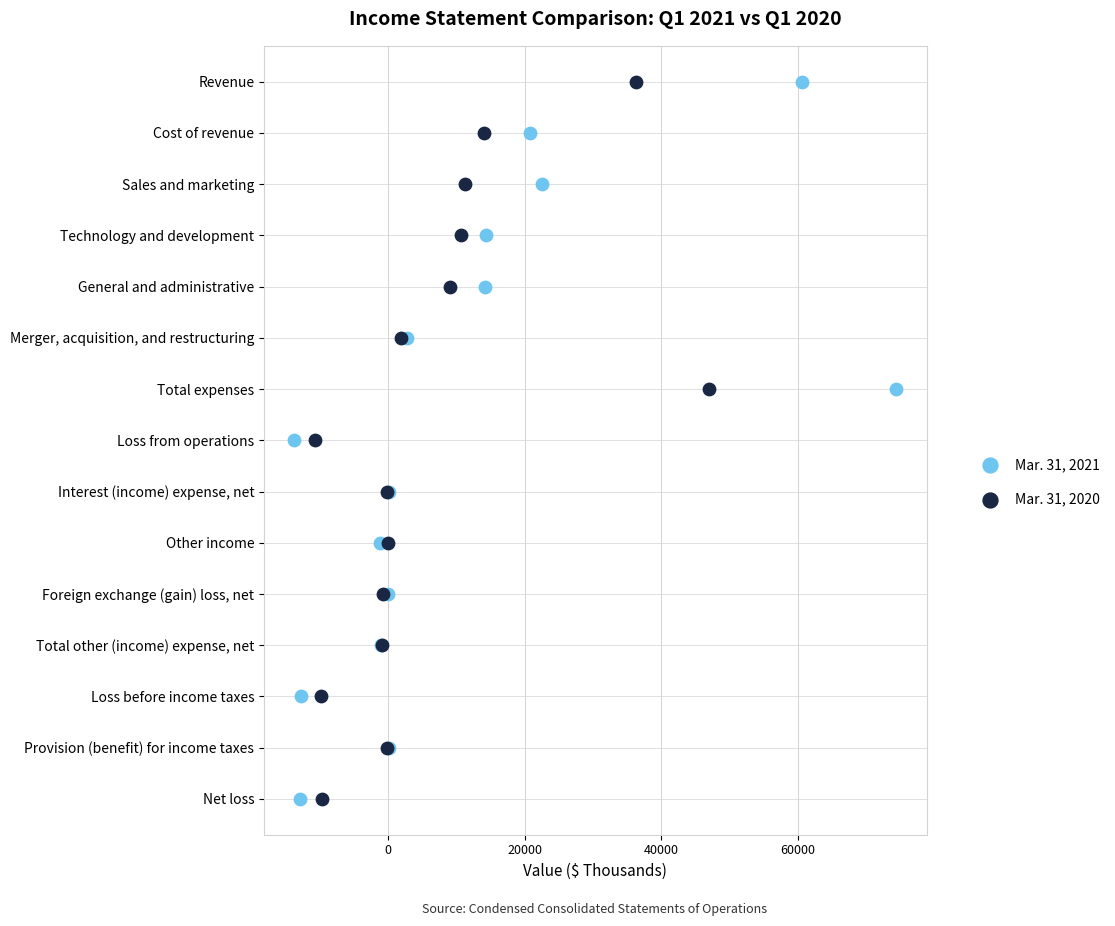

What are all the series names shown in the legend?

Mar. 31, 2021, Mar. 31, 2020